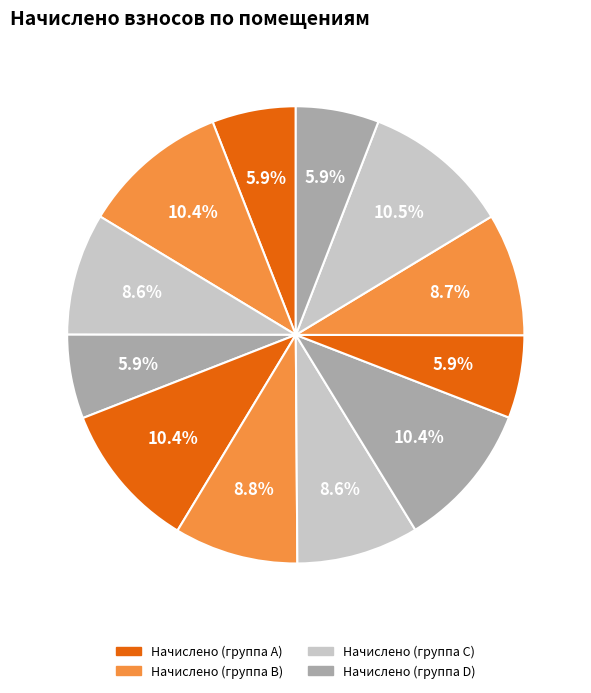

Does any single category account for the majority?

No